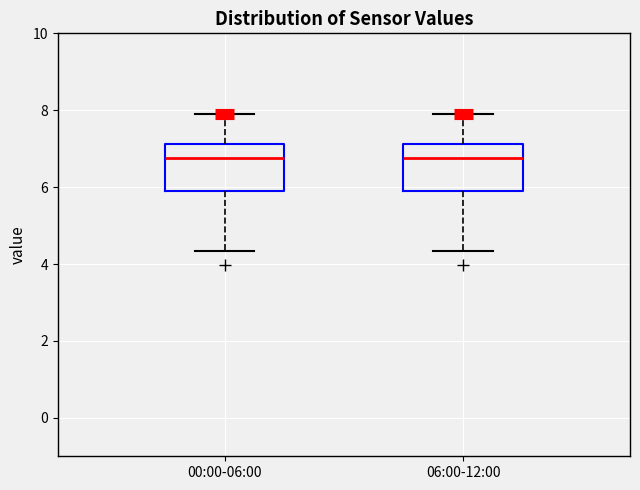

Reading left to right, read every box against the y-axis: the position of its median line, the range the box covers, and the ends of its whiskers. The values are not printed on the chart, so give them approximately, as read against the axis.

00:00-06:00: median 6.8, box 5.8 to 7.2, whiskers 4.4 to 8.0
06:00-12:00: median 6.8, box 5.8 to 7.2, whiskers 4.4 to 8.0